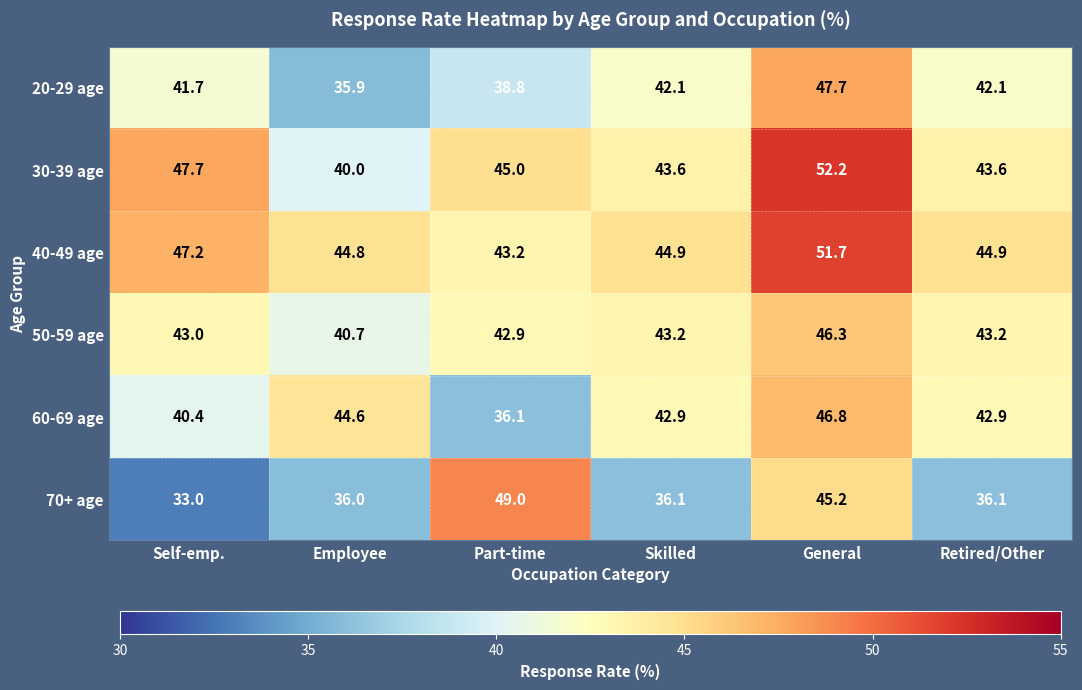

True or false: 70+ age has a value of 24.7 at Part-time.

False